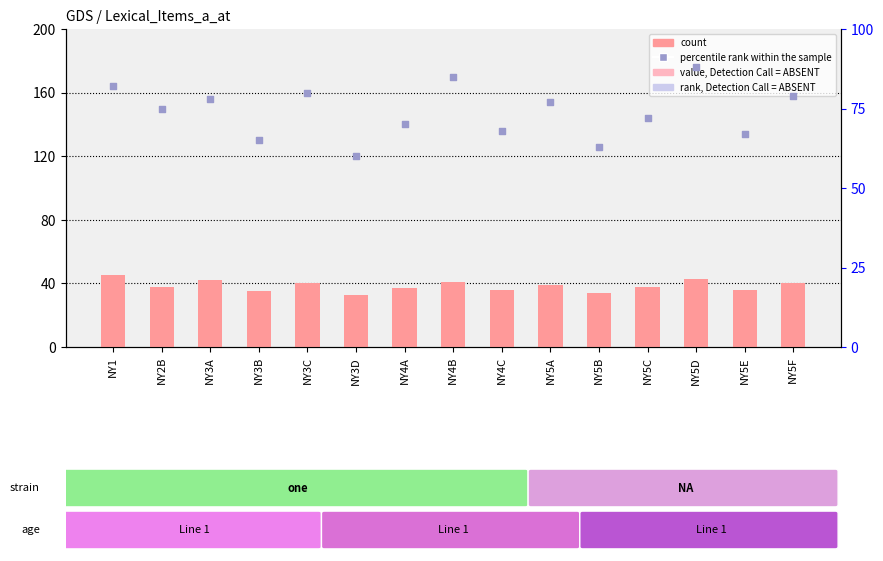

Which series reaches the maximum Y coordinate?

percentile rank within the sample